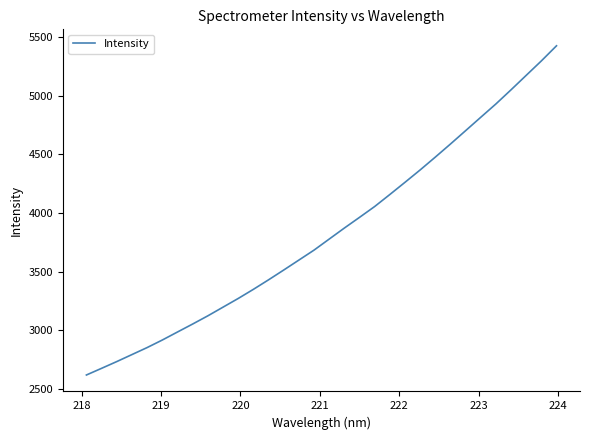

Reading right to left, extract all data points from this chart.

5424.3	5295.4	5172.4	5049.4	4928.8	4815.2	4701.0	4587.2	4475.7	4366.4	4261.0	4157.0	4054.7	3962.3	3871.1	3777.2	3683.1	3598.2	3513.3	3429.9	3348.8	3270.9	3197.0	3123.1	3053.4	2985.3	2917.0	2852.7	2793.0	2733.3	2675.8	2619.0